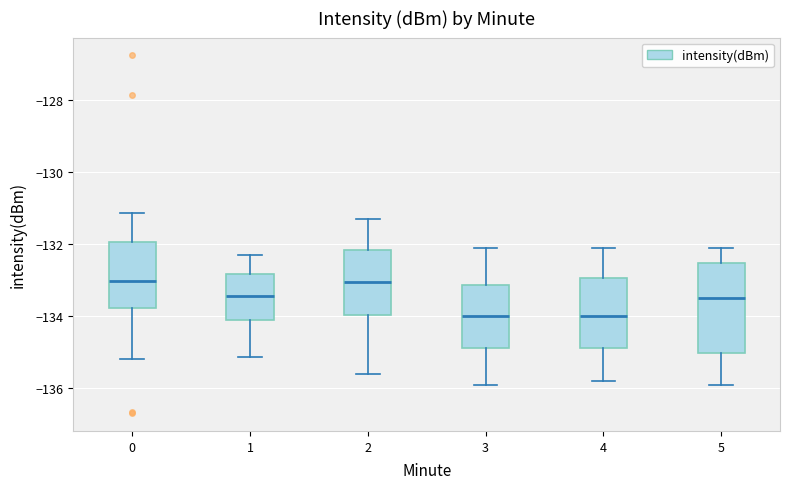

Where does the upper whisker of the box at x = 3 end on the y-axis? The values are not printed on the chart, so give them approximately, as read against the axis.

-132.0